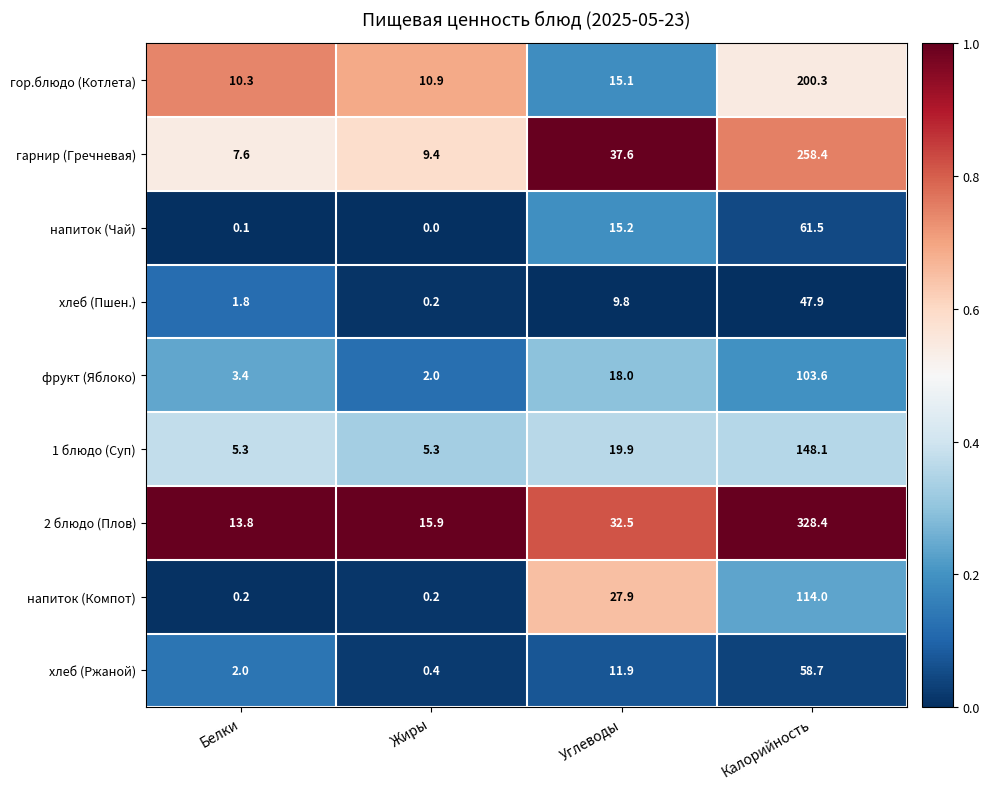

What is the maximum value shown in the chart?

328.4